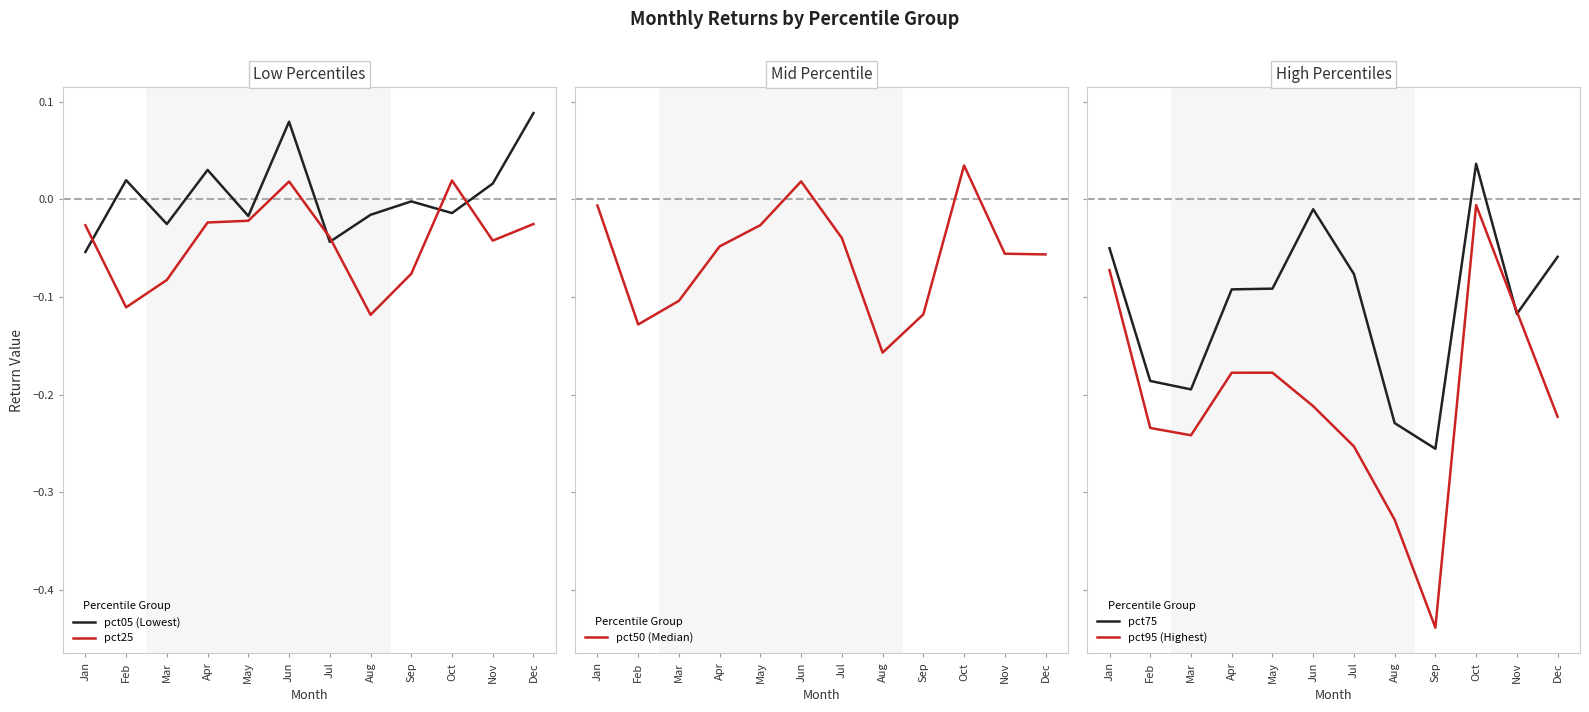

How many values in the pct50 (Median) series are below 0?

10